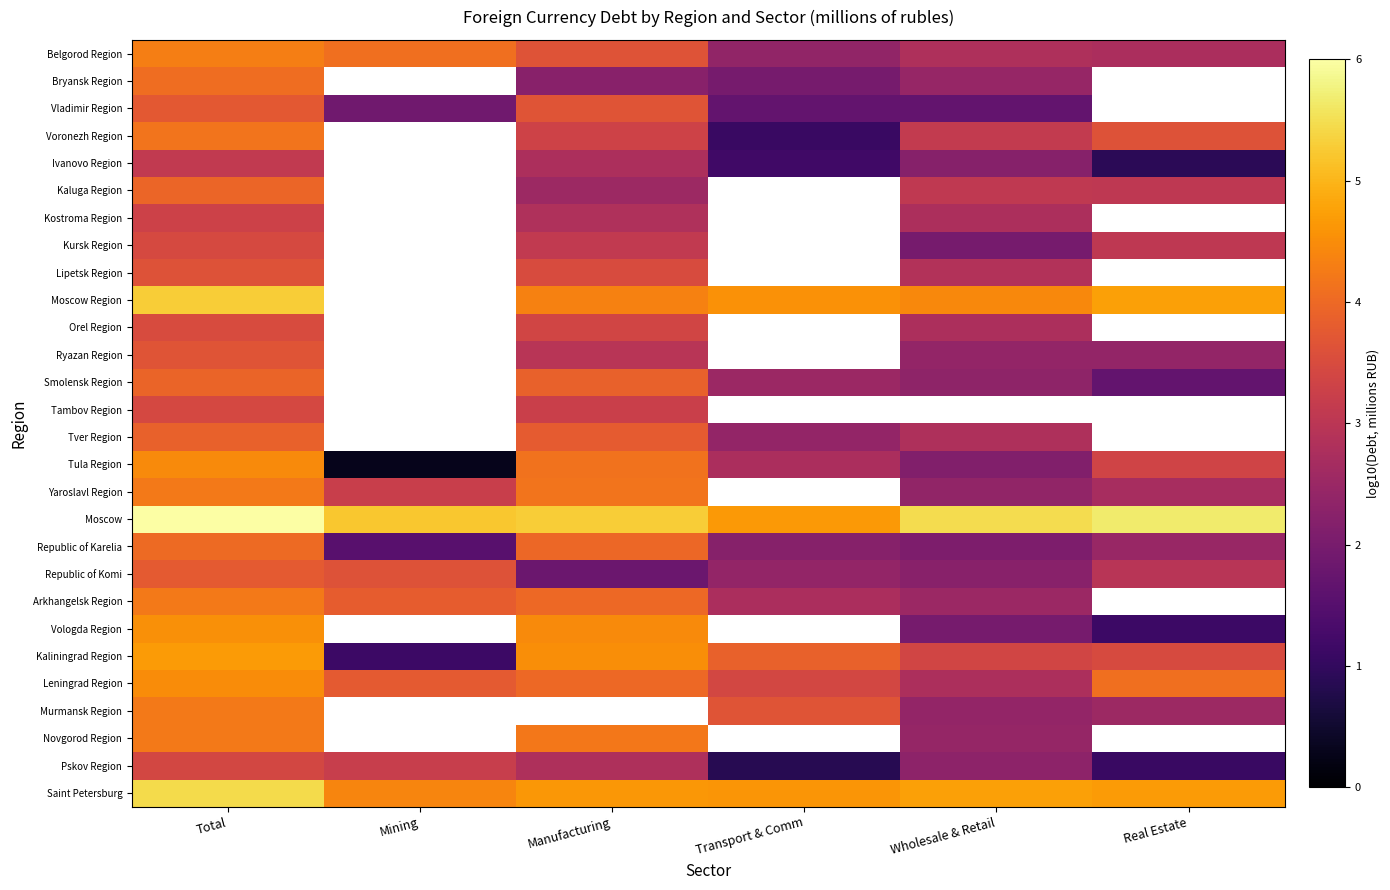

The Tver Region series shows 2.4 at Transport & Comm. True or false?

True